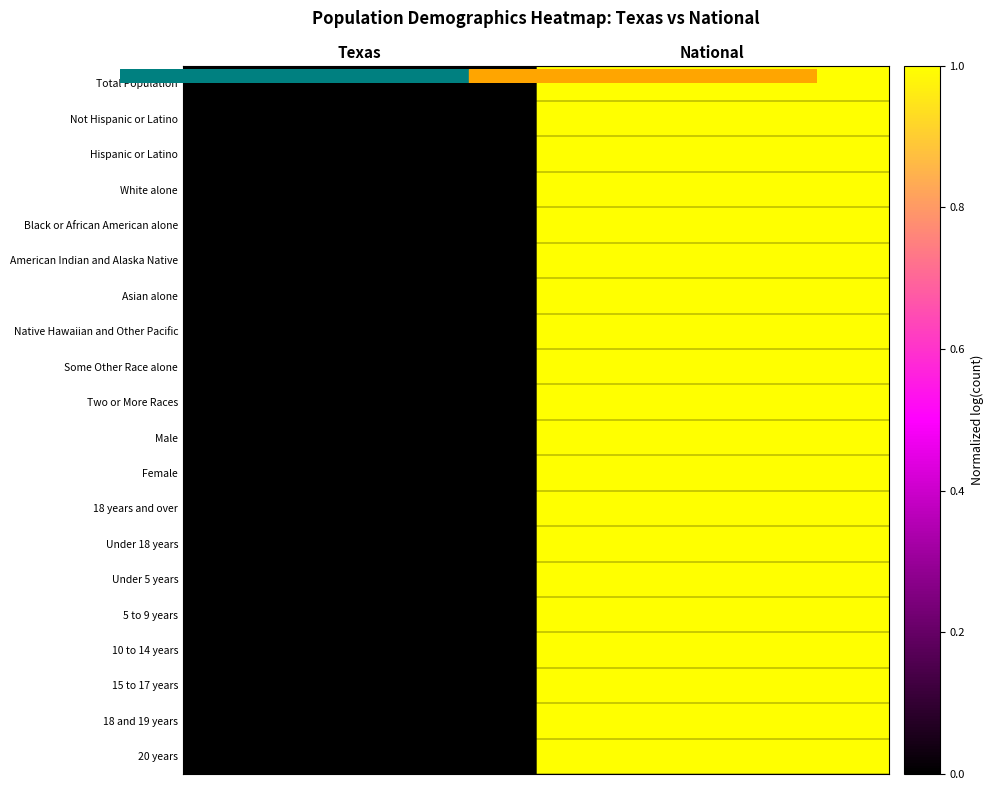

What is the total value across all series at National?

20